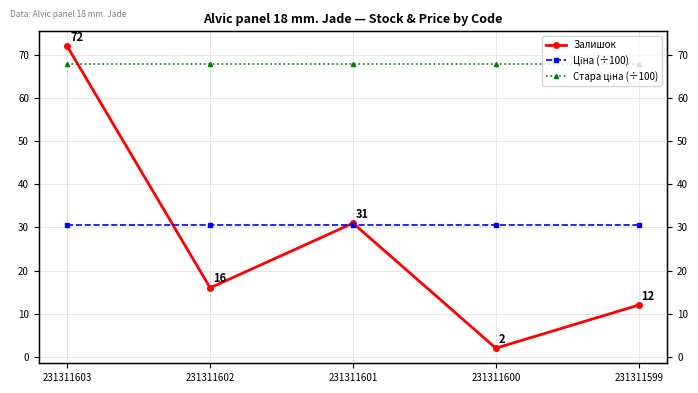

What is the value of the Ціна (÷100) point at the 5th from the left?

30.6